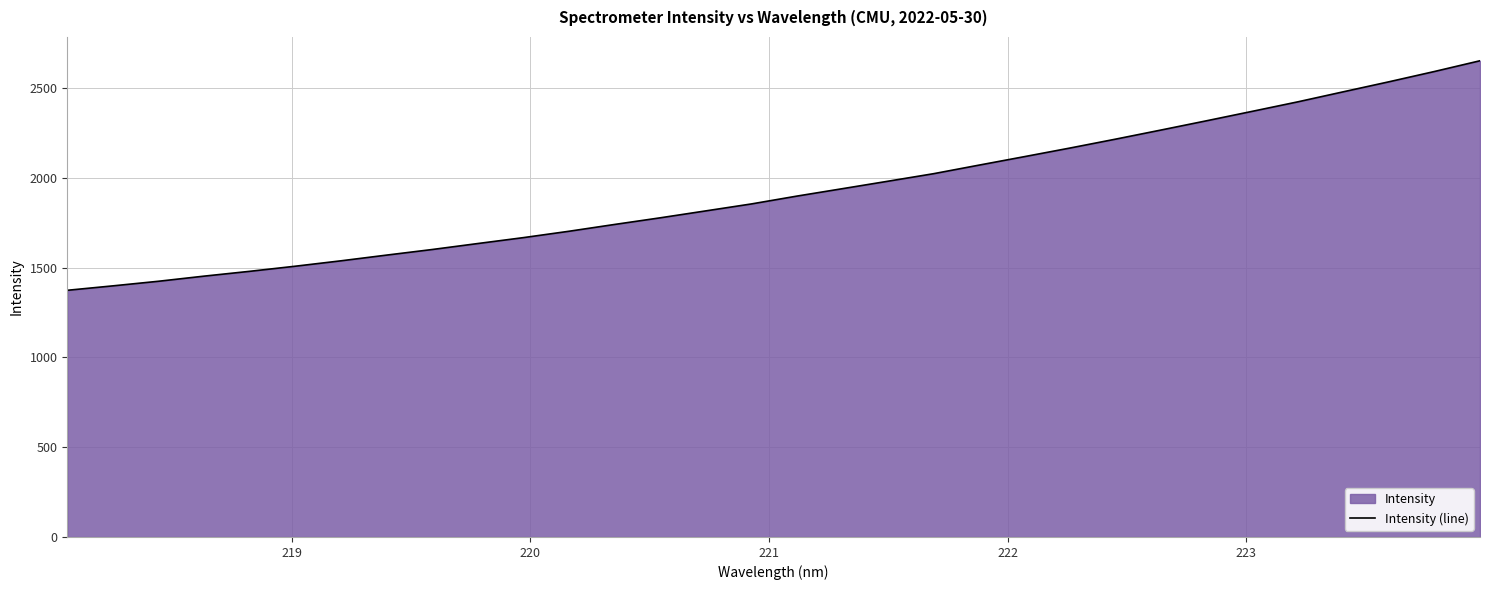

What is the maximum value shown in the chart?

2652.3